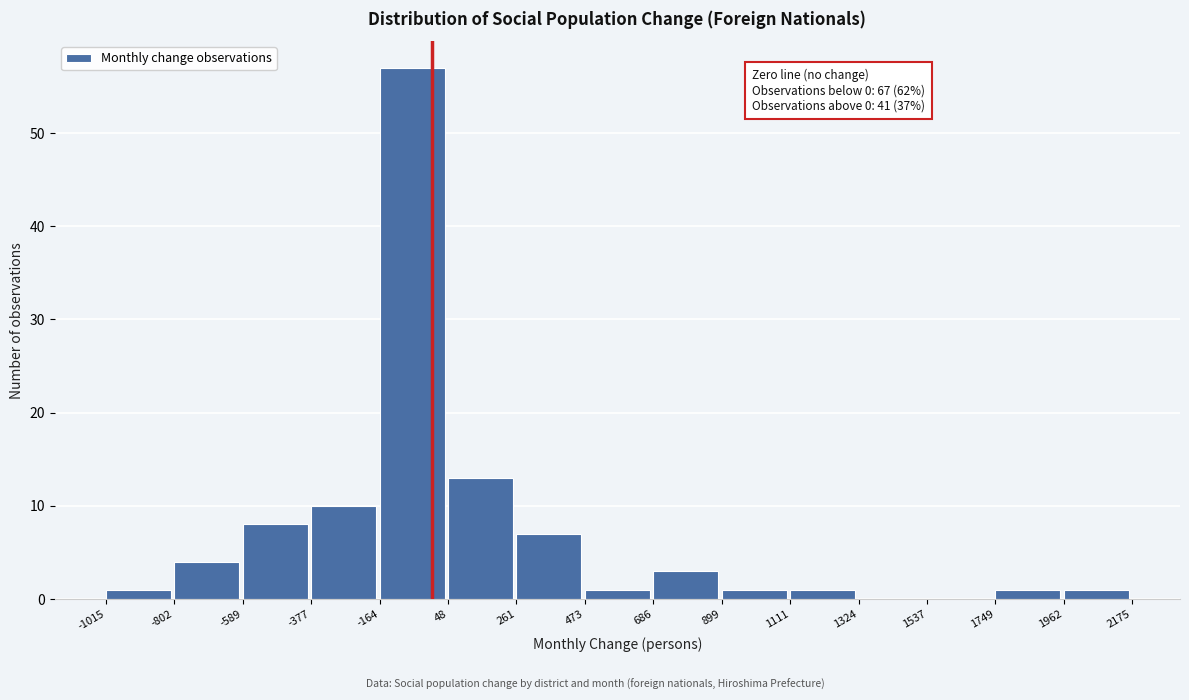

Which range on the x-axis has the tallest bar?

-164 to 48